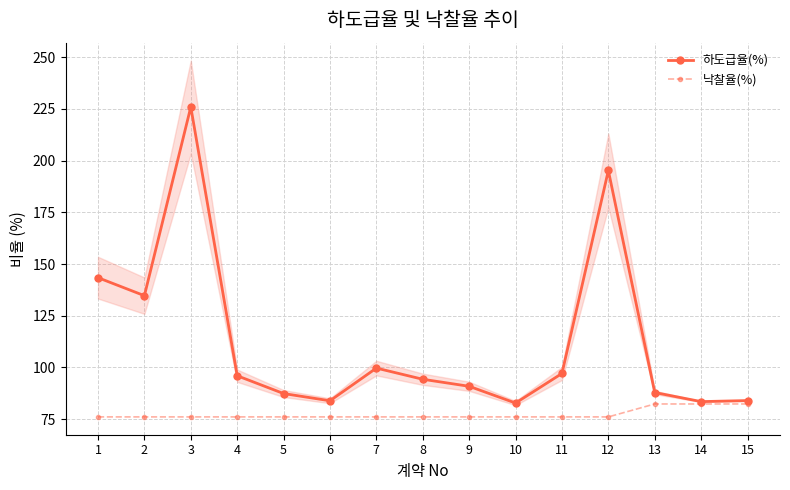

What is the spread (max minus min) of values at 12?

119.1